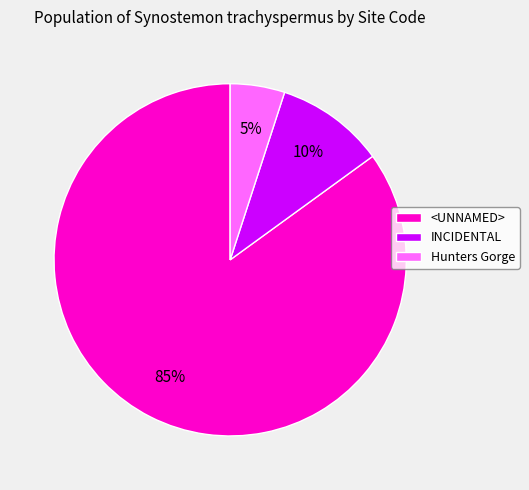

To the nearest percent, what percentage of the pie is <UNNAMED>?

85%